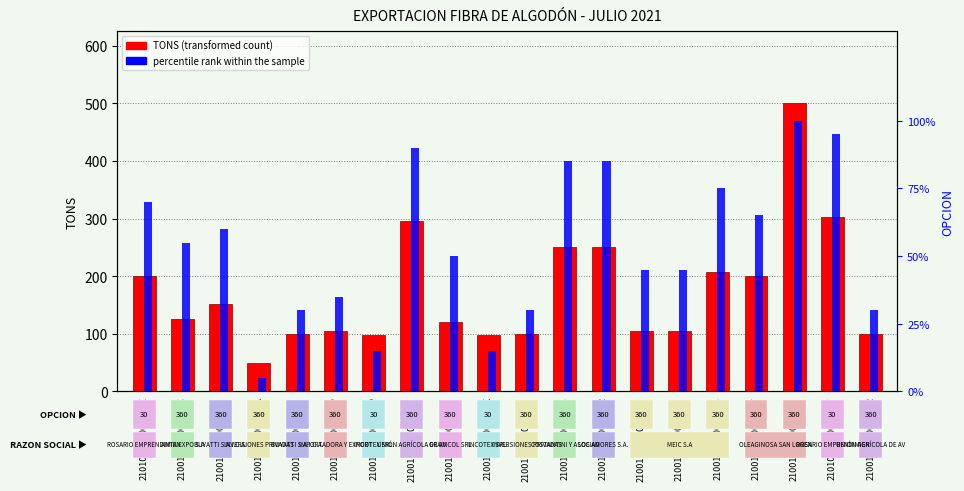

Rank the series by their average value, from highest to lowest.

TONS (transformed count), percentile rank within the sample